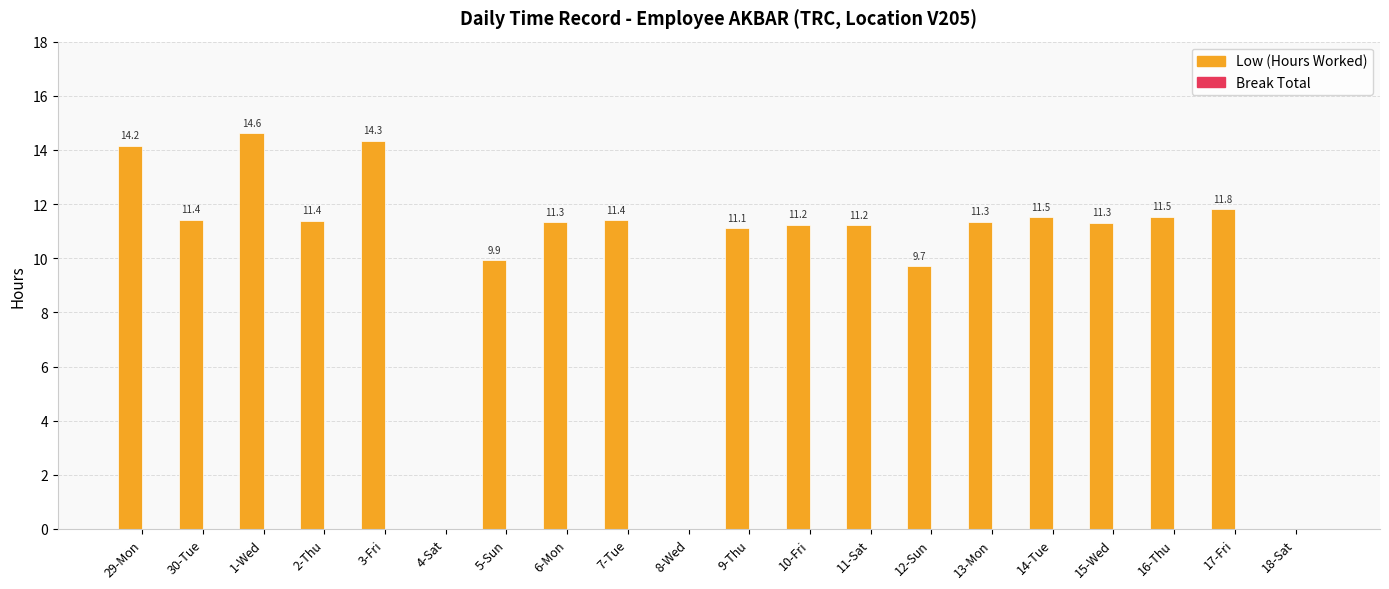

Is it true that the value at 16-Thu is 7.9?

False